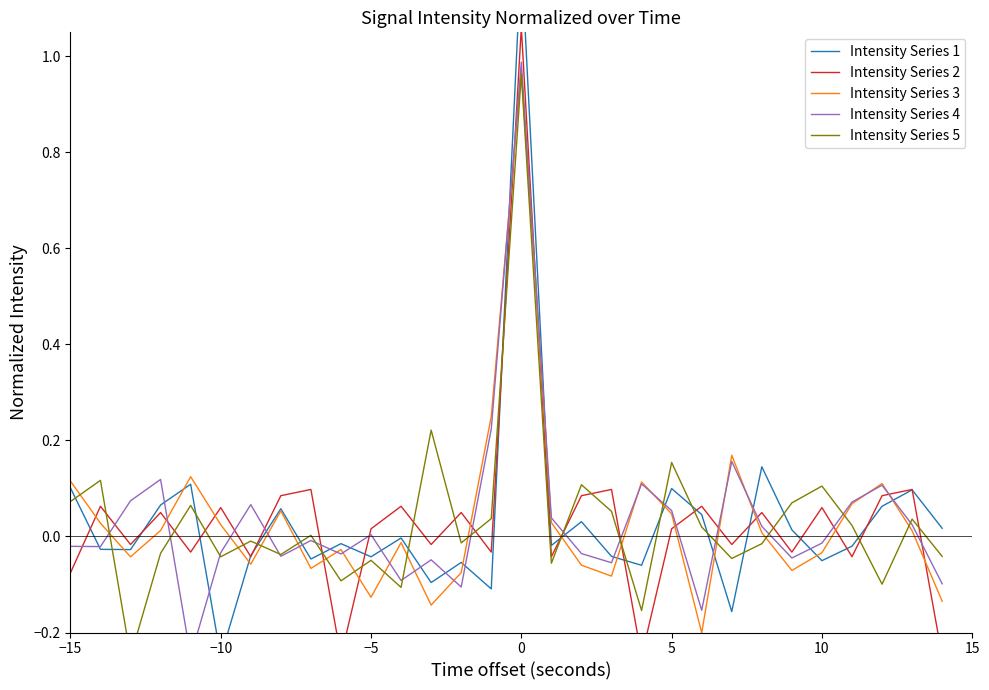

Reading left to right, extract all data points from this chart.

Intensity Series 1: 0.1	-0.0	-0.0	0.1	0.1	-0.2	-0.0	0.1	-0.0	-0.0	-0.0	-0.0	-0.1	-0.1	-0.1	1.2	-0.0	0.0	-0.0	-0.1	0.1	0.0	-0.2	0.1	0.0	-0.1	-0.0	0.1	0.1	0.0
Intensity Series 2: -0.1	0.1	-0.0	0.0	-0.0	0.1	-0.0	0.1	0.1	-0.2	0.0	0.1	-0.0	0.0	-0.0	1.1	-0.0	0.1	0.1	-0.2	0.0	0.1	-0.0	0.0	-0.0	0.1	-0.0	0.1	0.1	-0.2
Intensity Series 3: 0.1	0.0	-0.0	0.0	0.1	0.0	-0.1	0.1	-0.1	-0.0	-0.1	-0.0	-0.1	-0.1	0.2	1.0	0.0	-0.1	-0.1	0.1	0.0	-0.2	0.2	0.0	-0.1	-0.0	0.1	0.1	0.0	-0.1
Intensity Series 4: -0.0	-0.0	0.1	0.1	-0.2	-0.0	0.1	-0.0	-0.0	-0.0	0.0	-0.1	-0.0	-0.1	0.2	1.0	0.0	-0.0	-0.1	0.1	0.1	-0.2	0.2	0.0	-0.0	-0.0	0.1	0.1	0.0	-0.1
Intensity Series 5: 0.1	0.1	-0.2	-0.0	0.1	-0.0	-0.0	-0.0	0.0	-0.1	-0.0	-0.1	0.2	-0.0	0.0	1.0	-0.1	0.1	0.1	-0.2	0.2	0.0	-0.0	-0.0	0.1	0.1	0.0	-0.1	0.0	-0.0